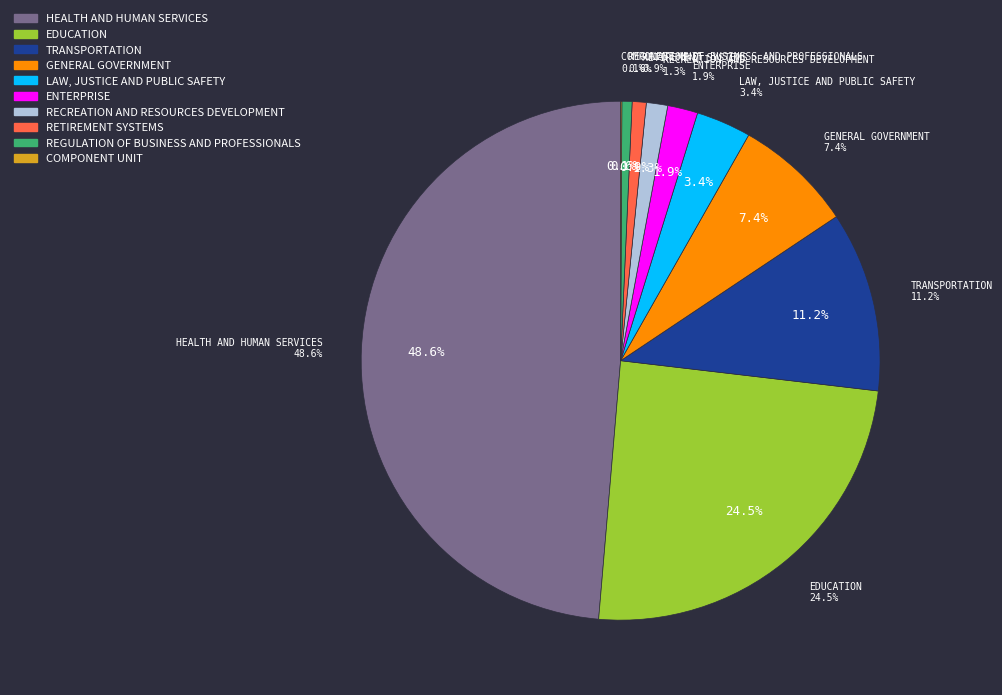

True or false: GENERAL GOVERNMENT accounts for 7% of the total.

True